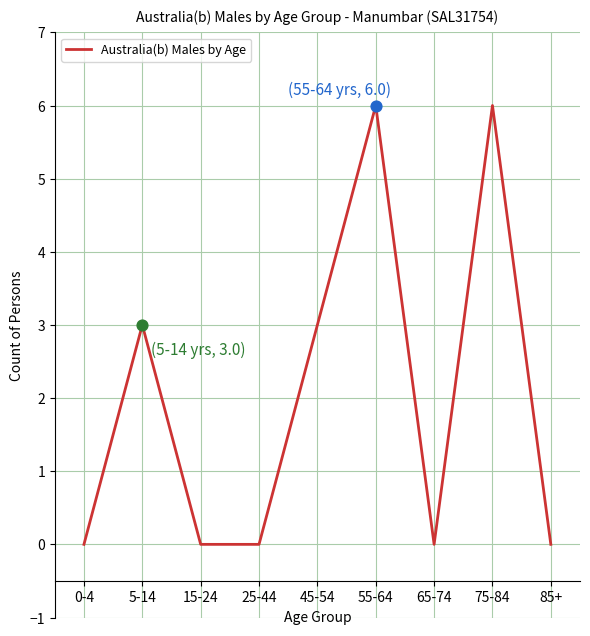

Between 45-54 and 0-4, which is larger?

45-54